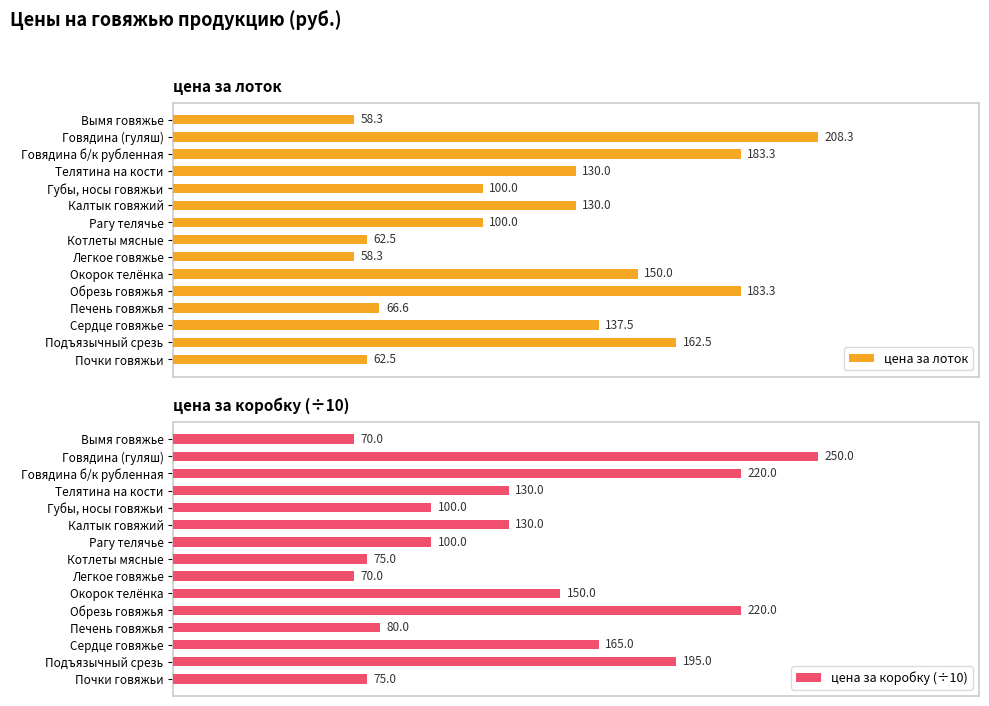

What is the sum of all цена за лоток values?

1793.1